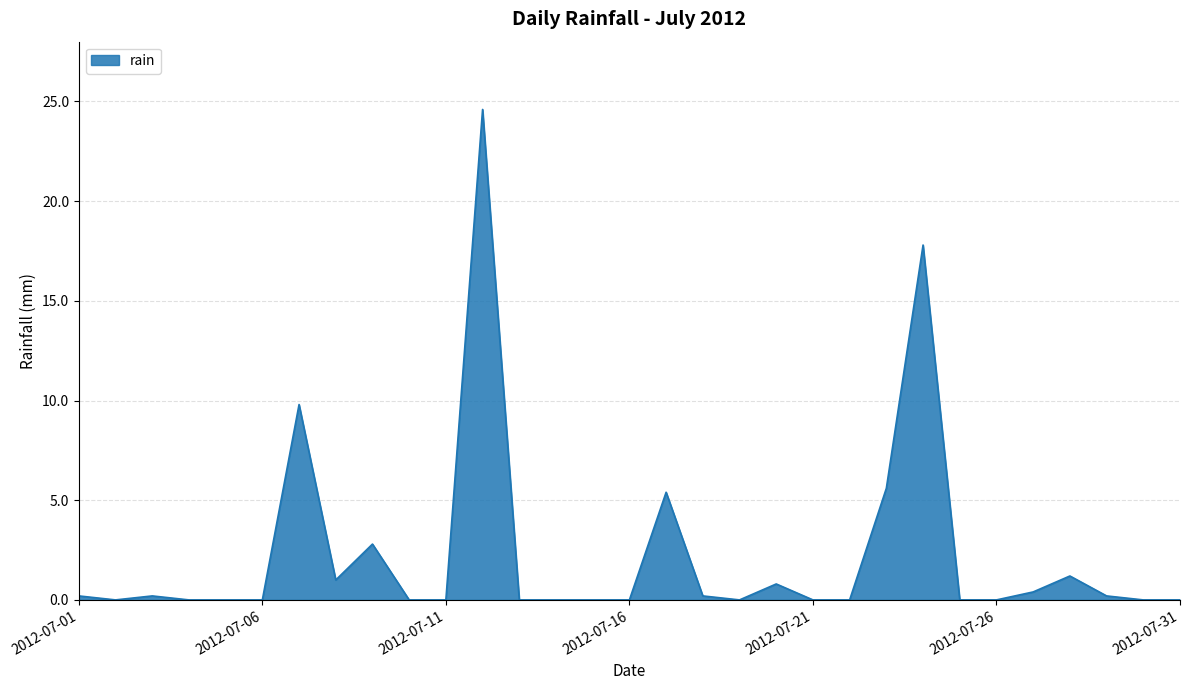

What is the greatest value displayed?

24.6